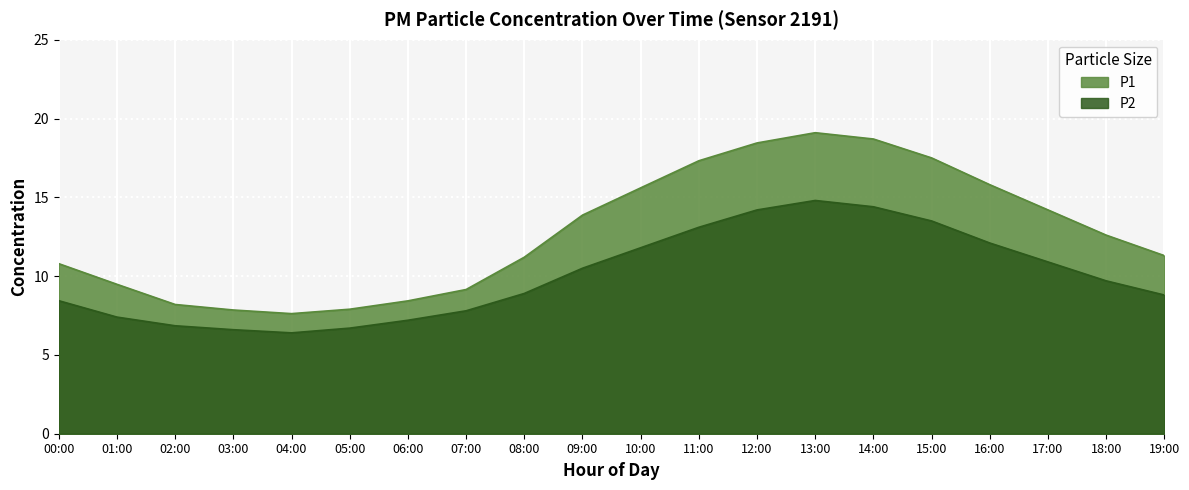

What is the highest value of the P2 series?

14.8